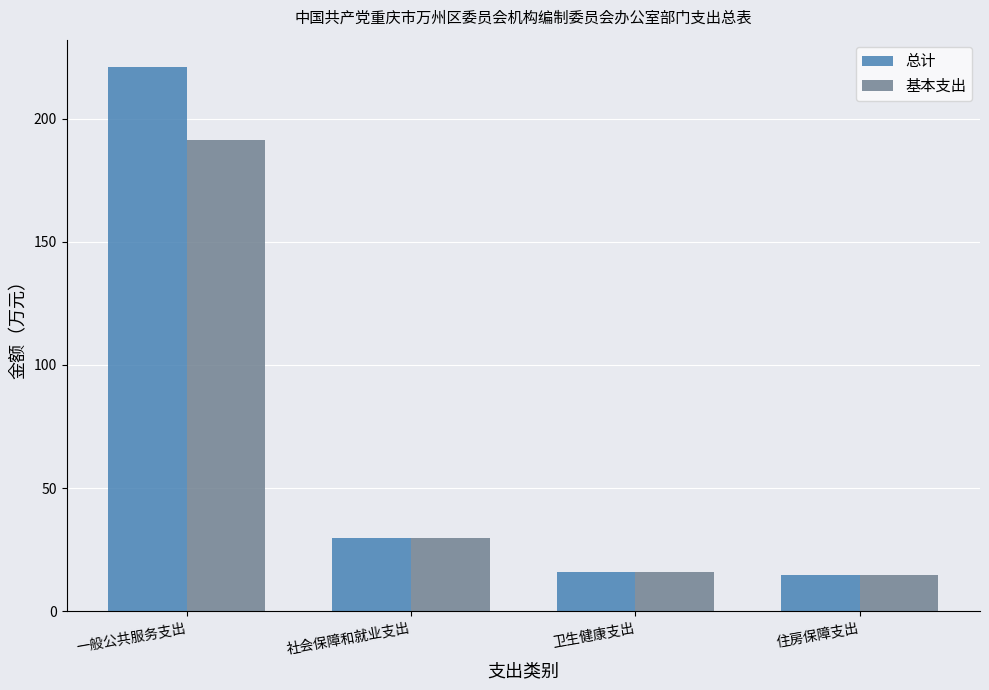

What is the greatest value displayed?

221.0